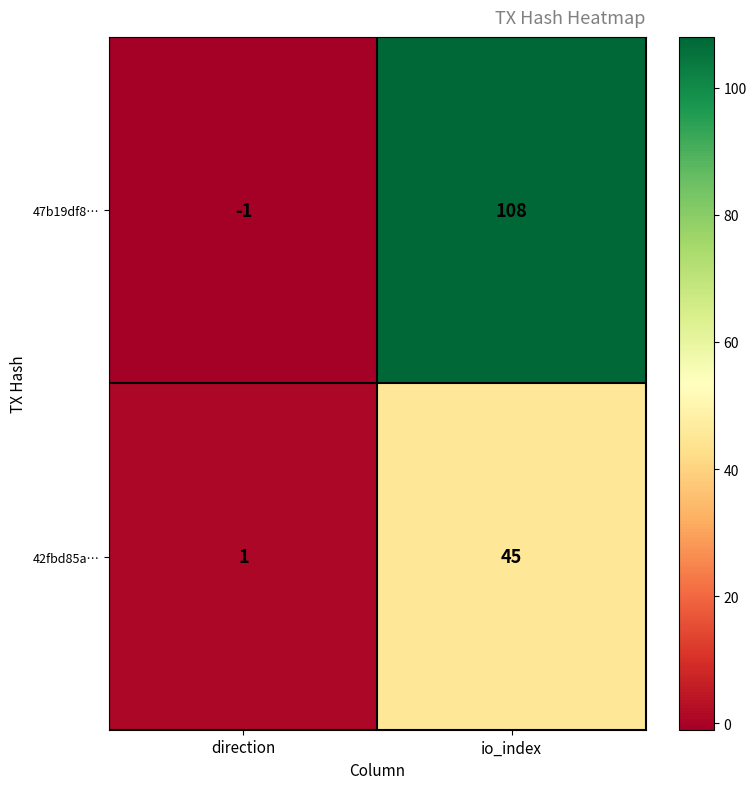

At direction, list the series in order from largest to smallest.

42fbd85a…, 47b19df8…